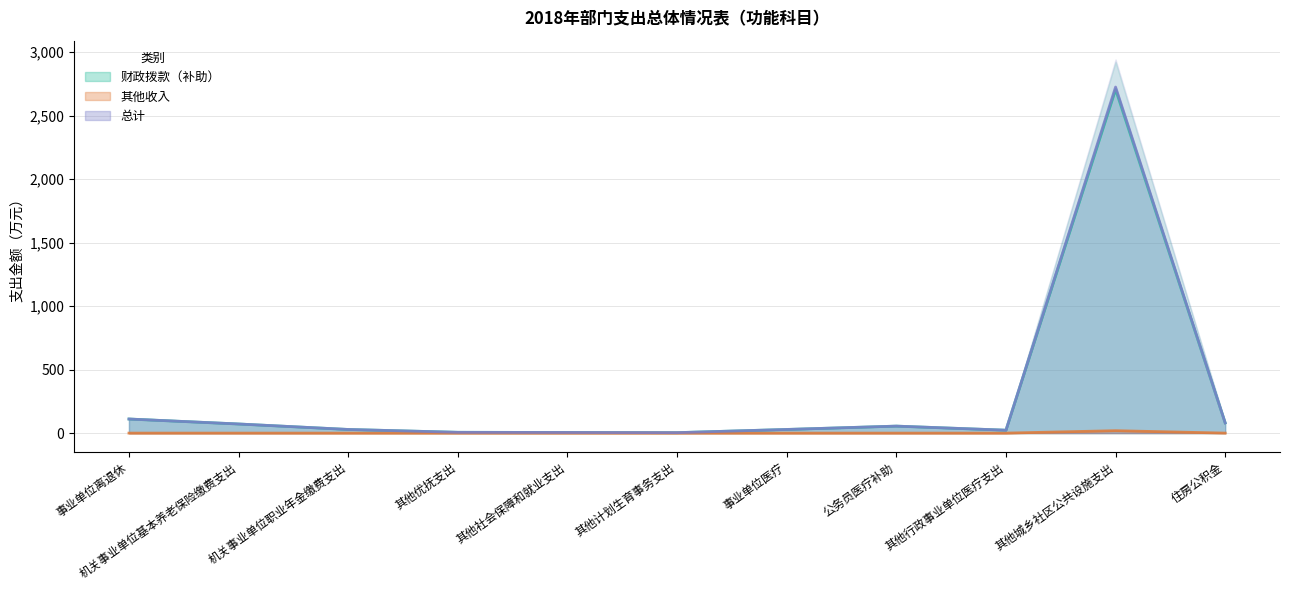

True or false: 总计 has more than 1 points higher than both neighbors.

True